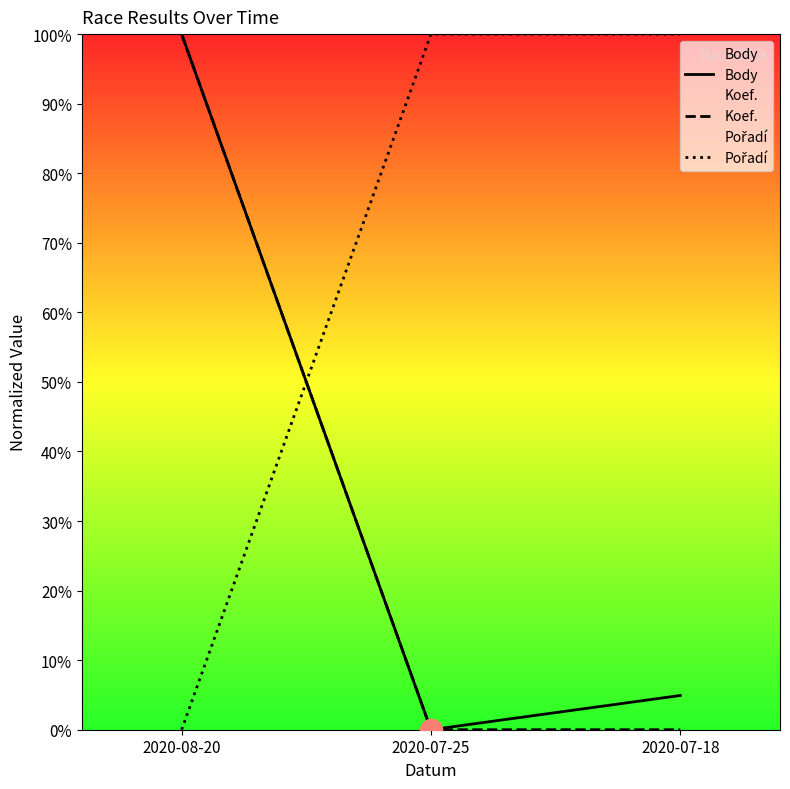

How many data points in Pořadí are less than 100?

1